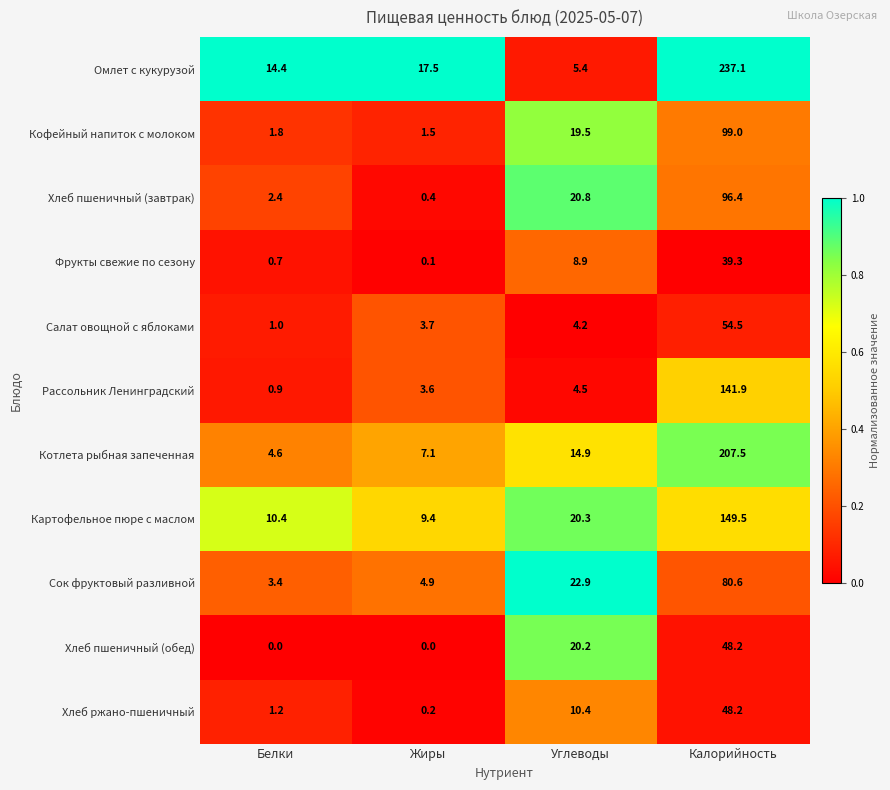

Rank the categories by Фрукты свежие по сезону value from highest to lowest.

Калорийность, Углеводы, Белки, Жиры